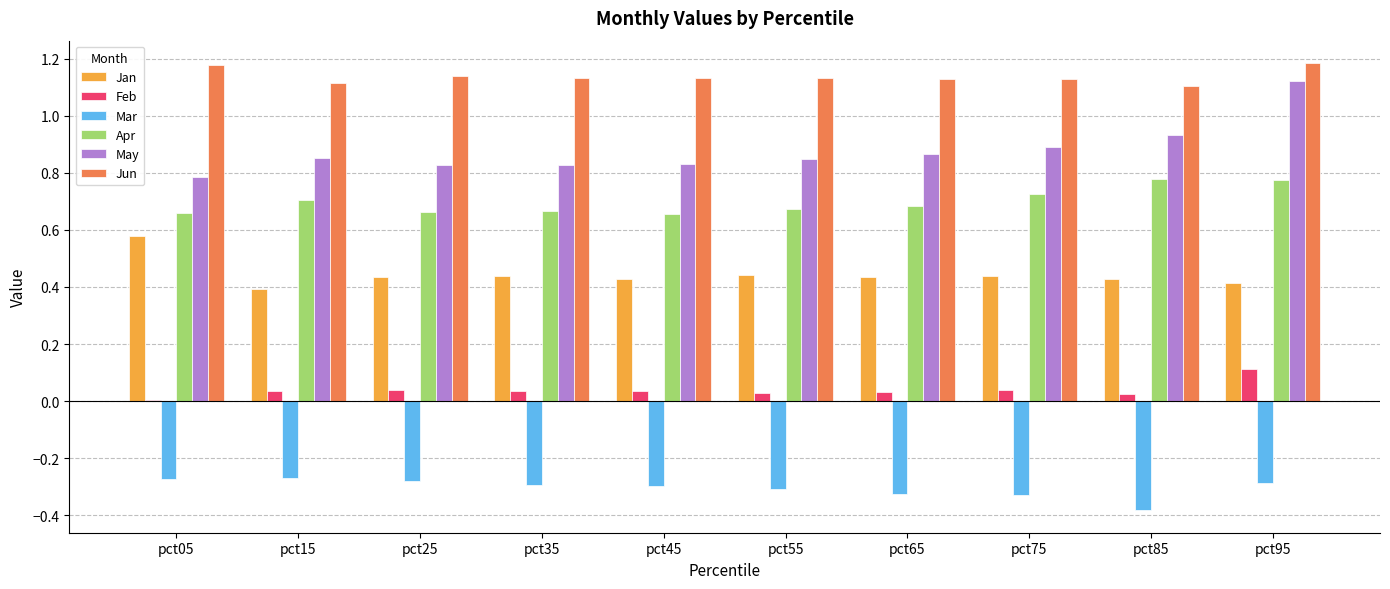

At which label is Jan closest to 0?

pct15